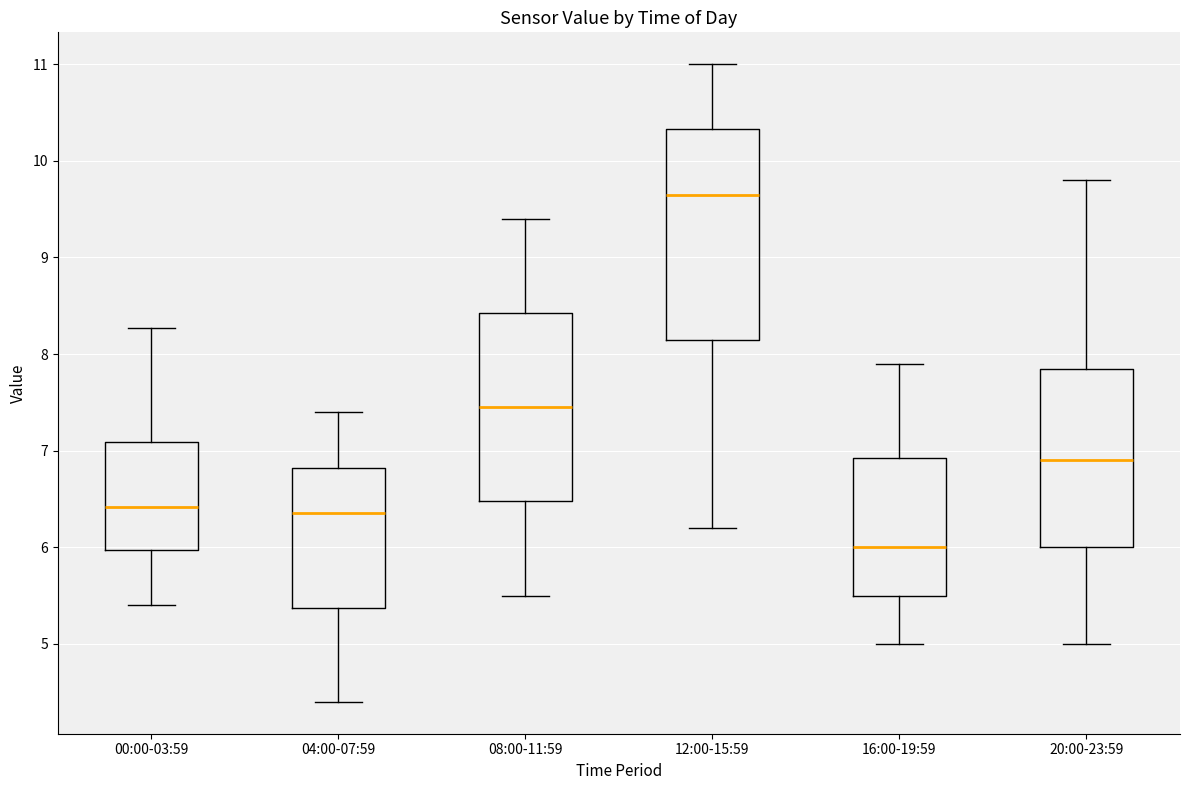

Where is the upper edge of the box for 08:00-11:59 on the y-axis? The values are not printed on the chart, so give them approximately, as read against the axis.

8.4